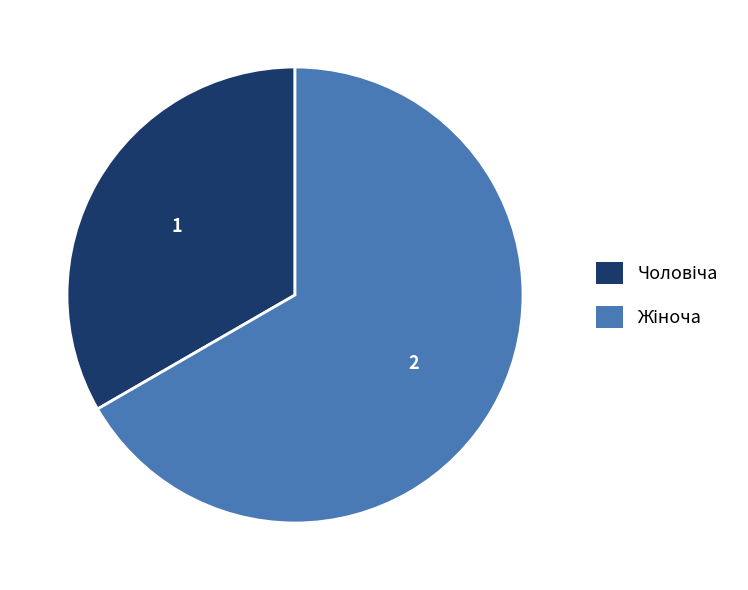

To the nearest percent, what is the average slice percentage?

50%